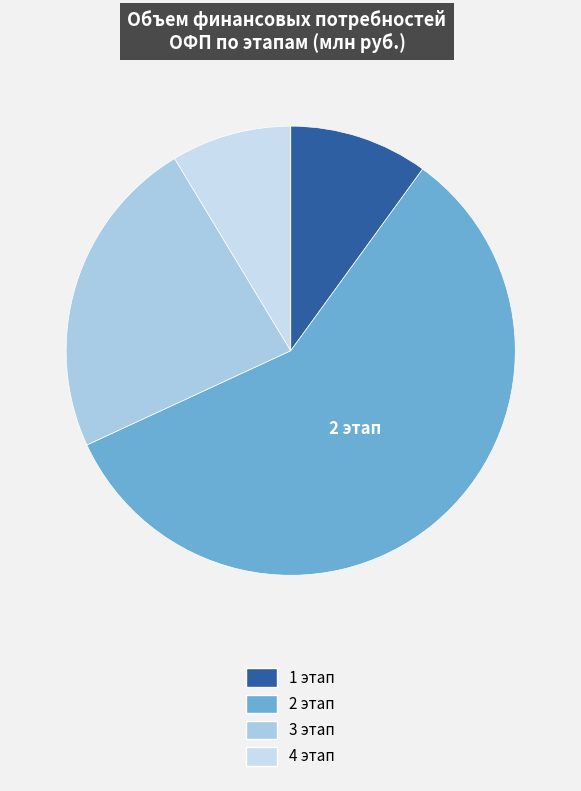

Which category has the biggest portion of the pie?

2 этап